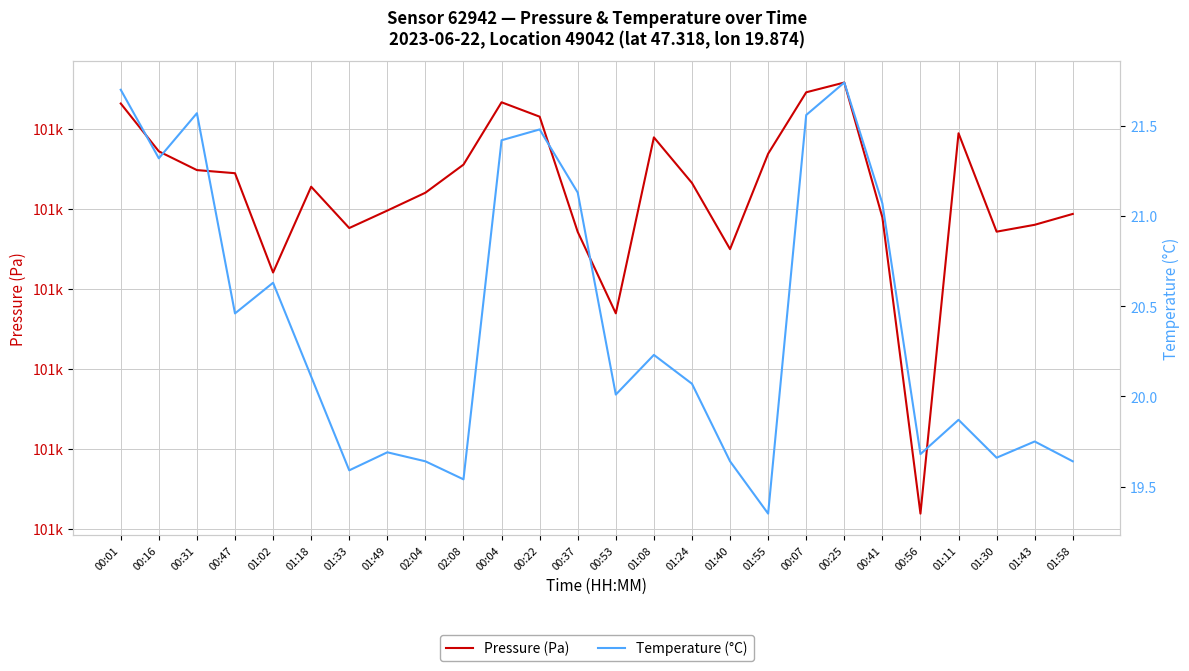

Reading left to right, extract all data points from this chart.

Pressure (Pa): 100666.4	100654.4	100649.7	100648.9	100624.1	100645.6	100635.2	100639.6	100644.1	100651.1	100666.7	100663.1	100634.2	100613.9	100657.9	100646.5	100629.9	100653.8	100669.2	100671.6	100637.9	100563.8	100658.9	100634.3	100636.0	100638.8
Temperature (°C): 21.7	21.3	21.6	20.5	20.6	20.1	19.6	19.7	19.6	19.5	21.4	21.5	21.1	20.0	20.2	20.1	19.6	19.4	21.6	21.7	21.1	19.7	19.9	19.7	19.8	19.6